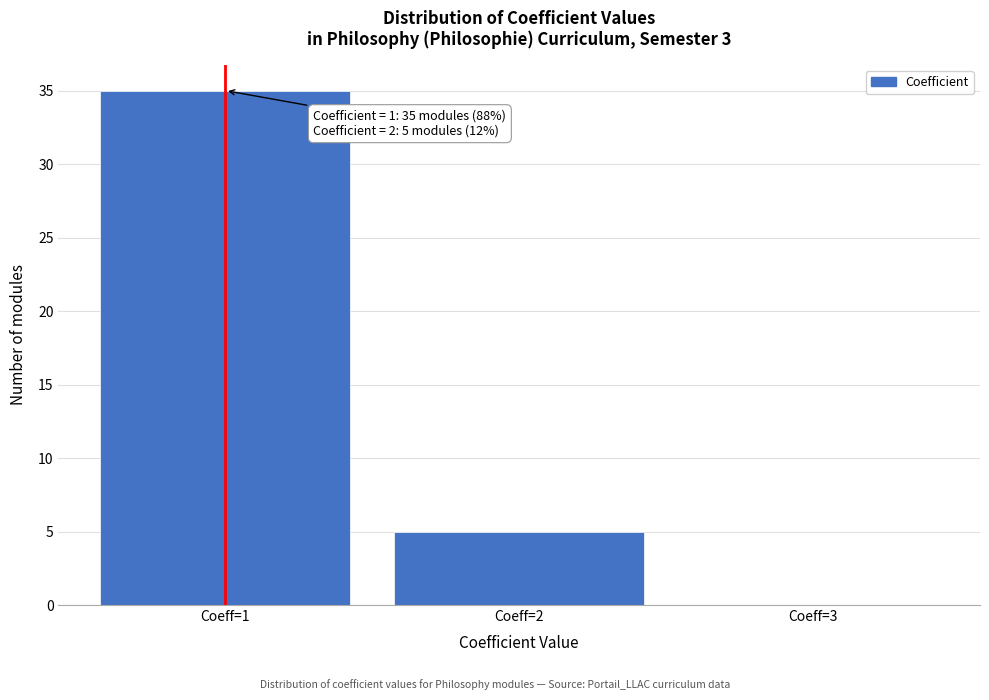

Over which range of the x-axis is the bar tallest?

0.5 to 1.5